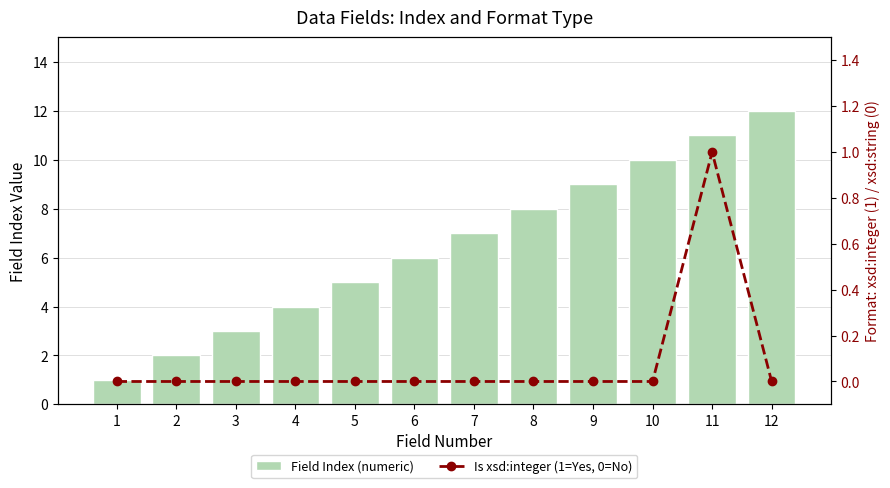

Reading left to right, extract all data points from this chart.

Field Index (numeric): 1=1	2=2	3=3	4=4	5=5	6=6	7=7	8=8	9=9	10=10	11=11	12=12
Is xsd:integer (1=Yes, 0=No): 1=0	2=0	3=0	4=0	5=0	6=0	7=0	8=0	9=0	10=0	11=1	12=0